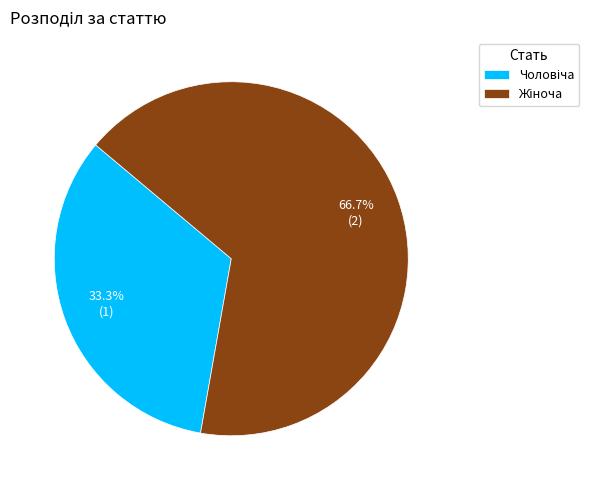

Is there a majority slice in this chart?

Yes